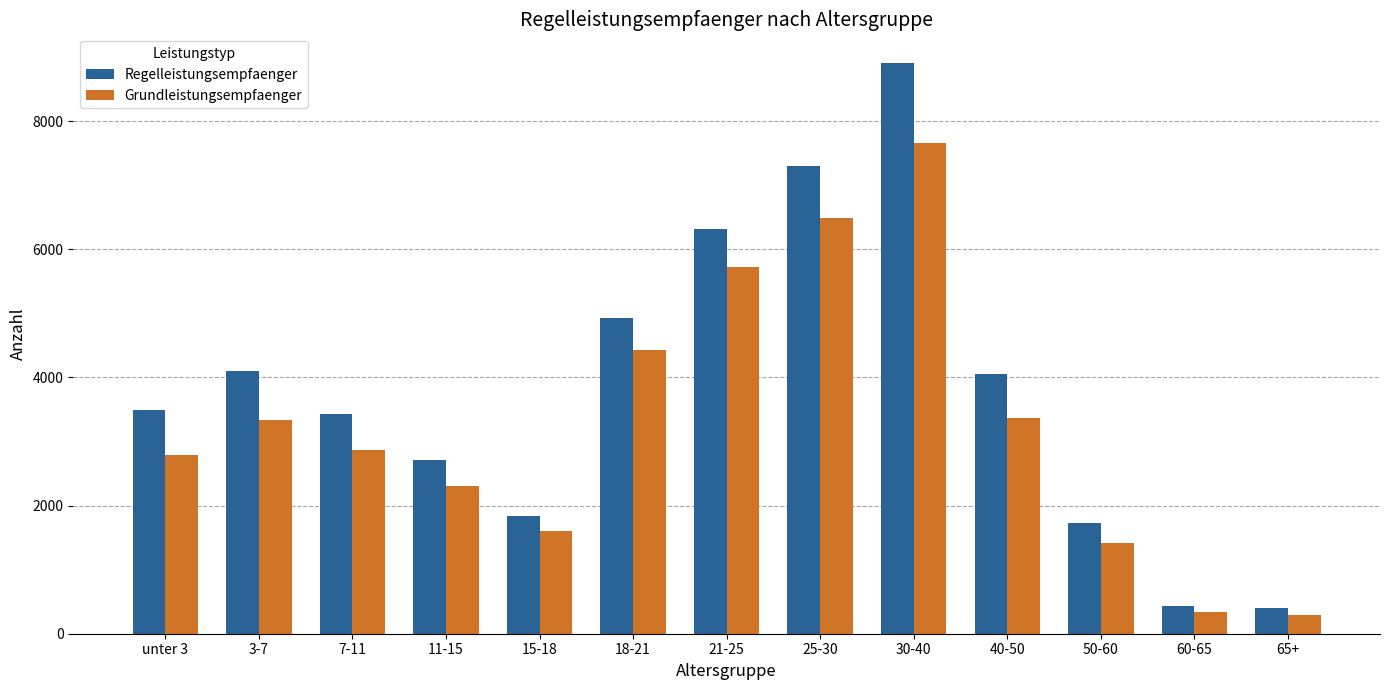

List the series in order of their peak value, lowest first.

Grundleistungsempfaenger, Regelleistungsempfaenger